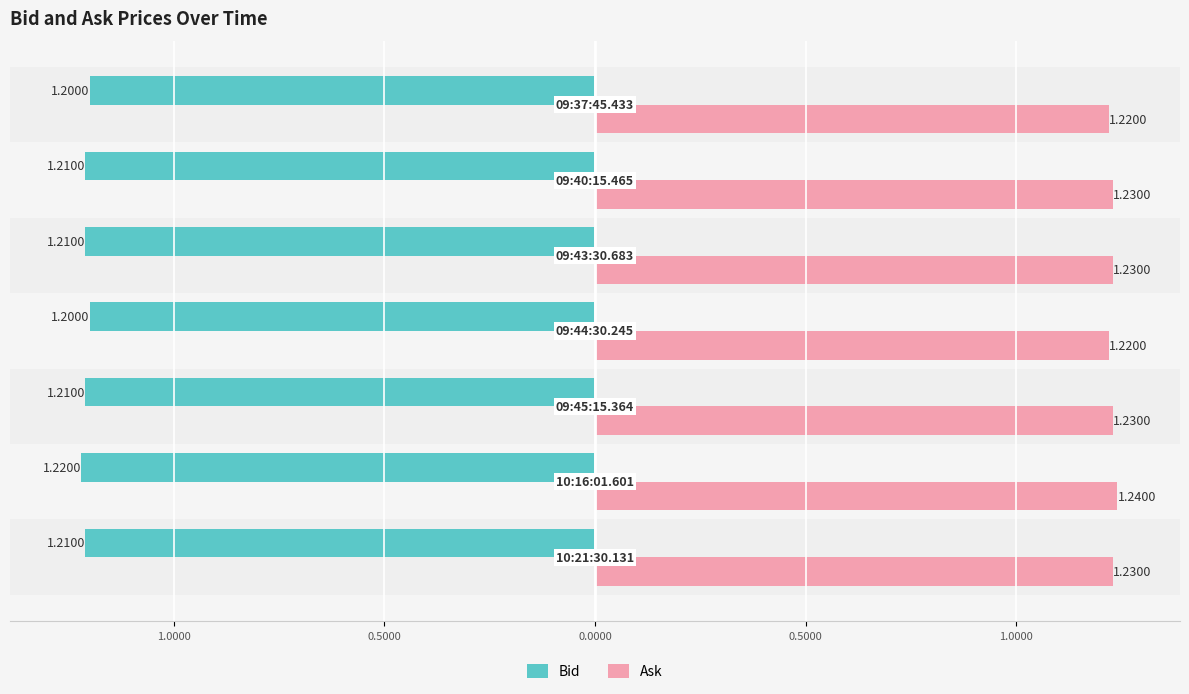

What are all the series names shown in the legend?

Bid, Ask